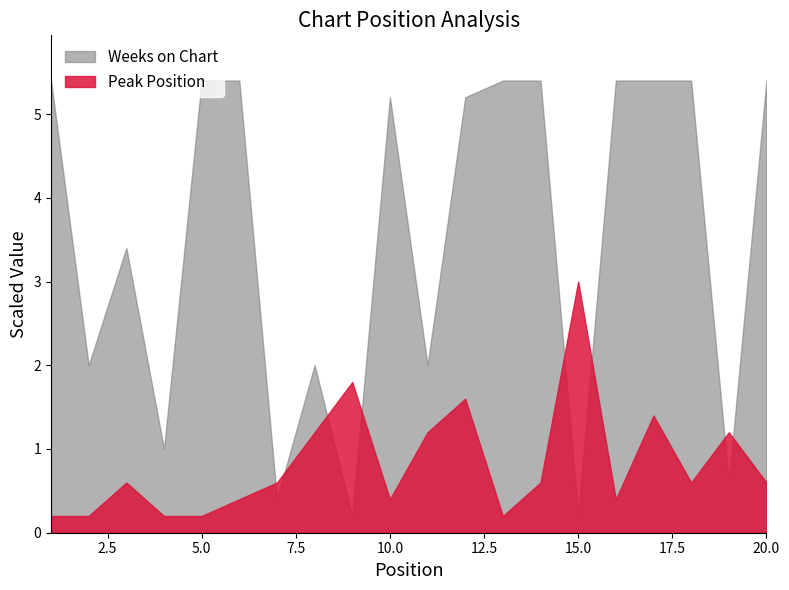

Which series ends up on top after the final intersection of Weeks on Chart and Peak Position?

Weeks on Chart